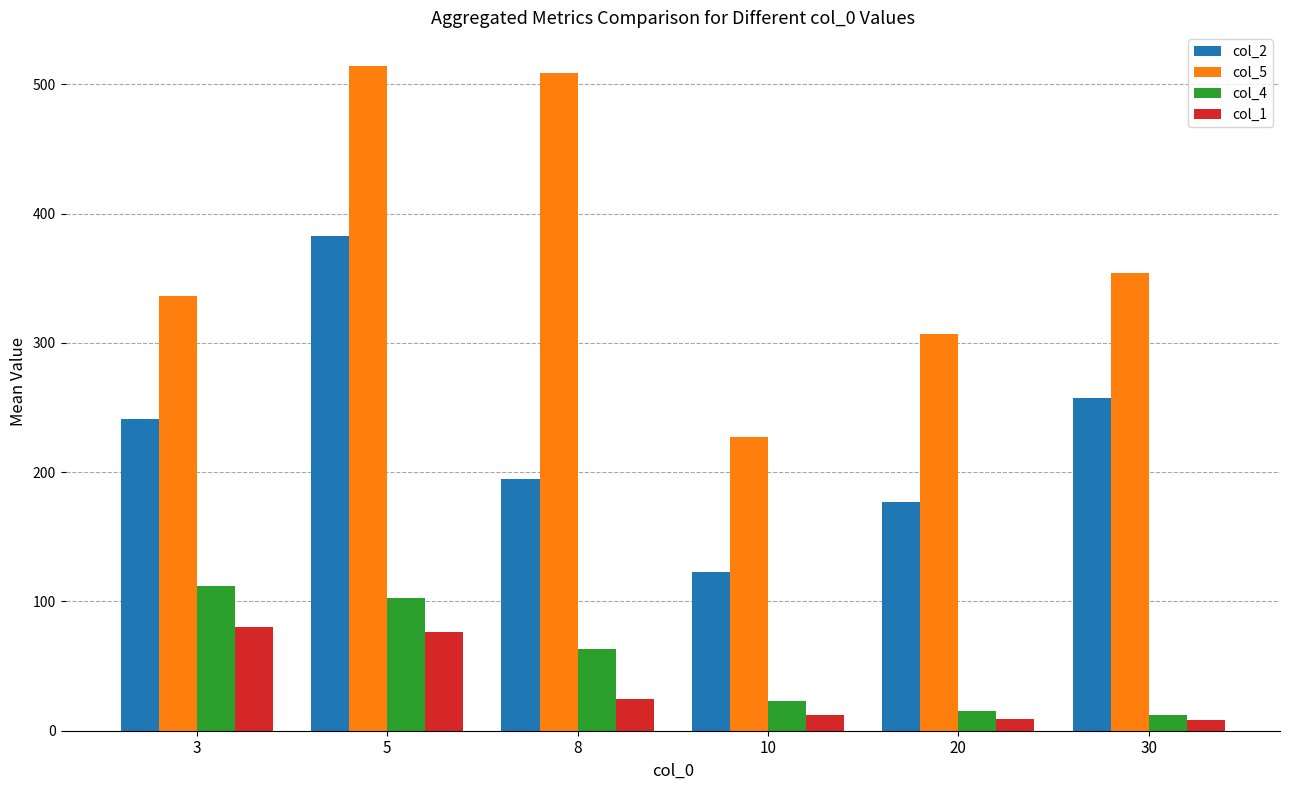

Rank the categories by col_5 value from lowest to highest.

10, 20, 3, 30, 8, 5